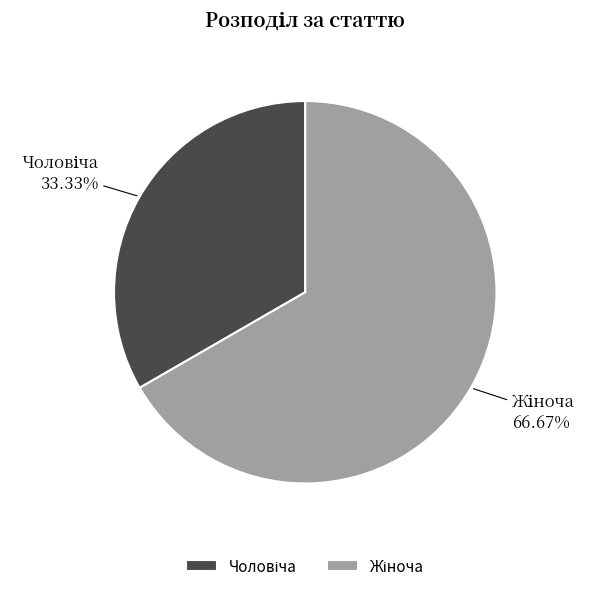

Is there a majority slice in this chart?

Yes